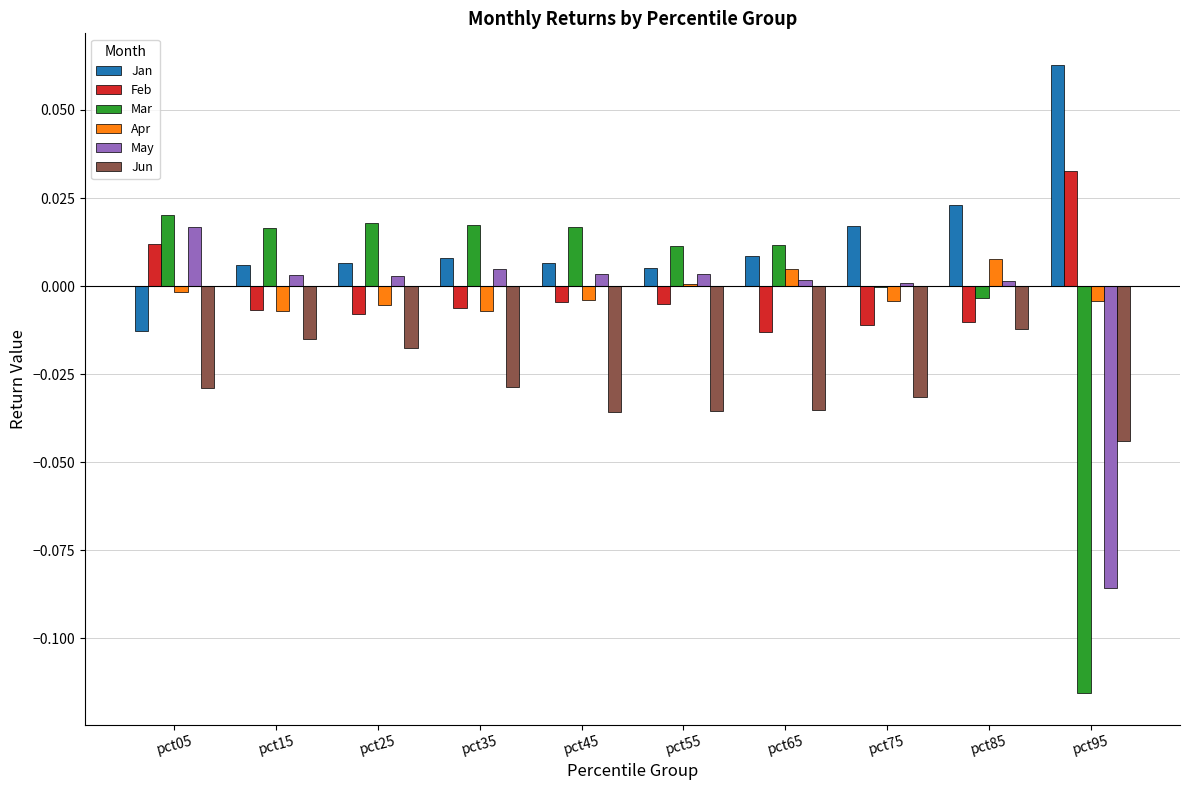

Is it true that Feb equals -0.0 at pct45?

True